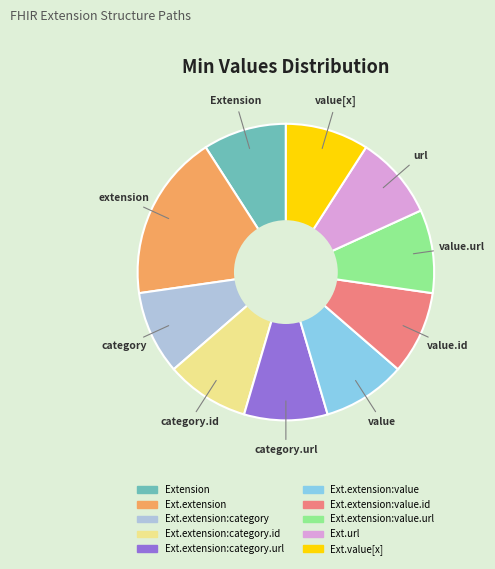

Is there any slice that represents more than half of the pie?

No